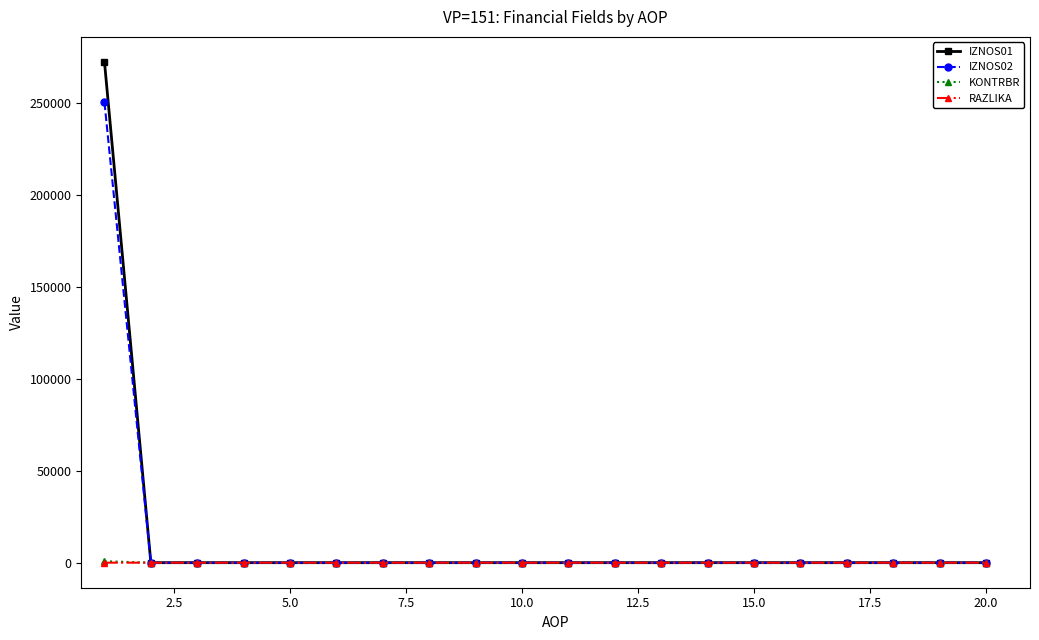

Does the chart have visible grid lines?

No